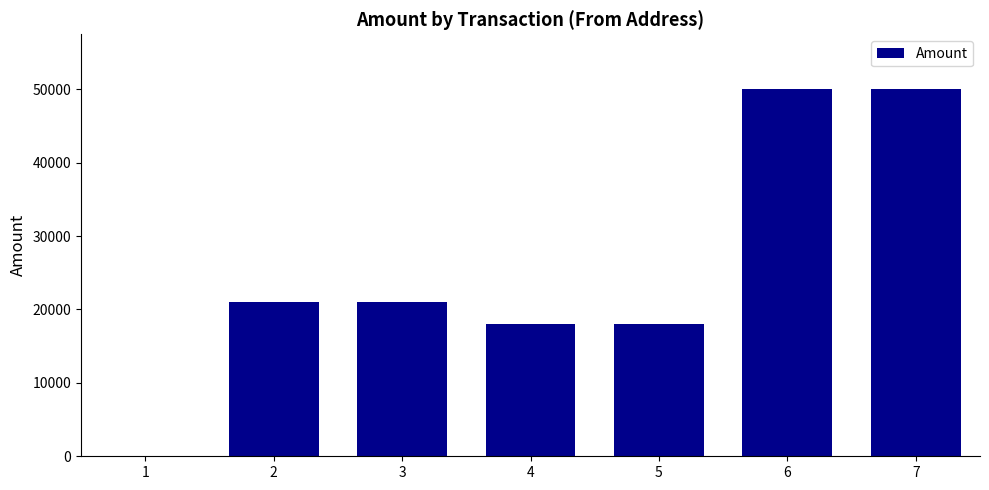

What is the ratio of the value at 2 to the value at 4?

1.2